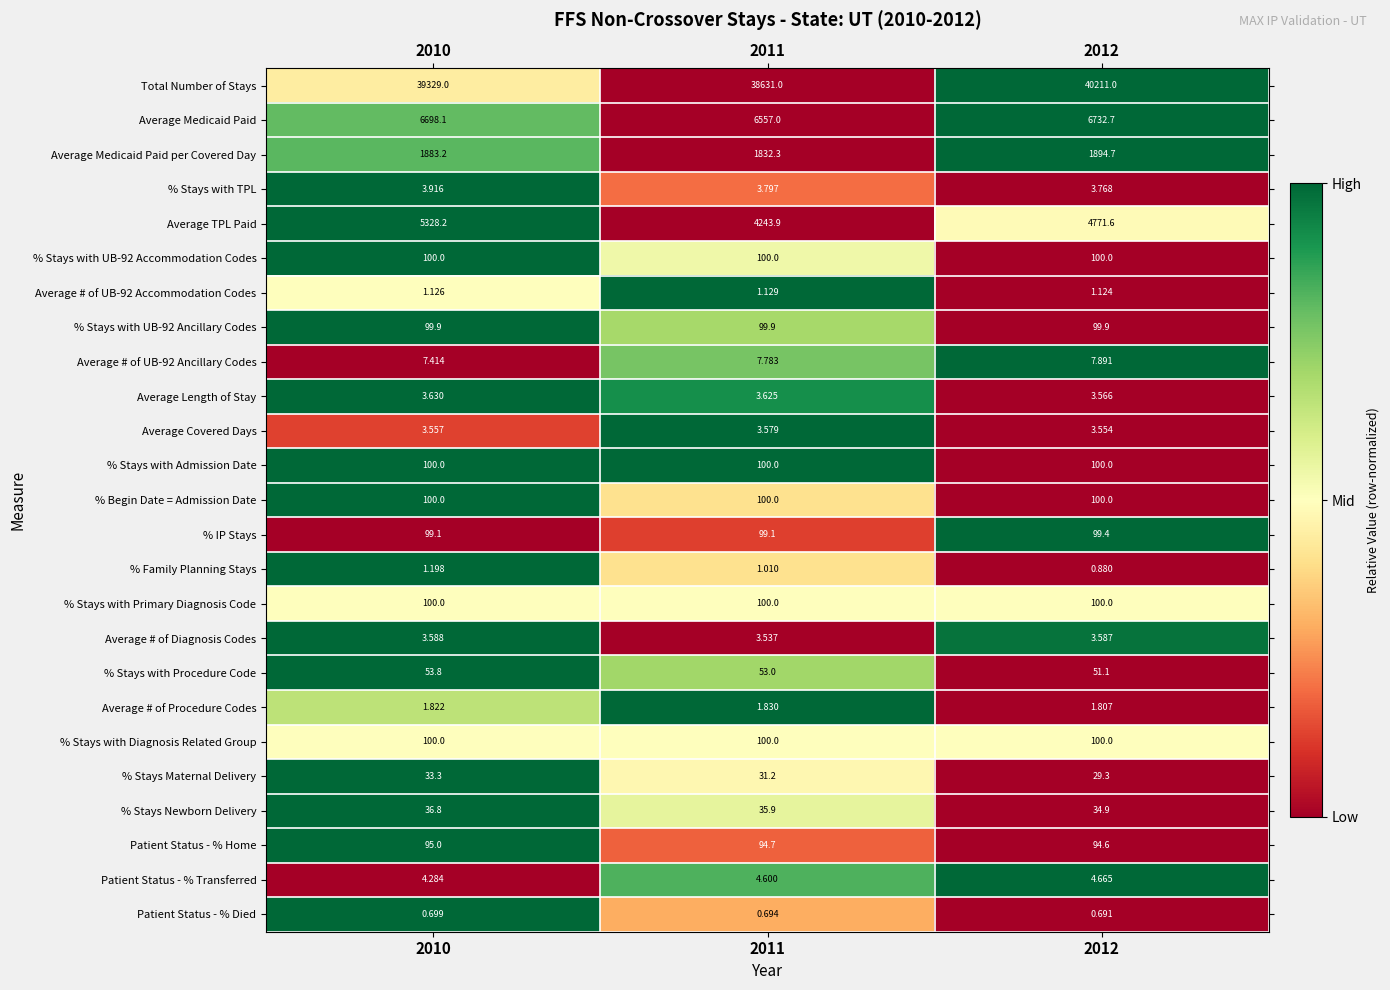

Which series has the largest range (max minus min)?

Total Number of Stays